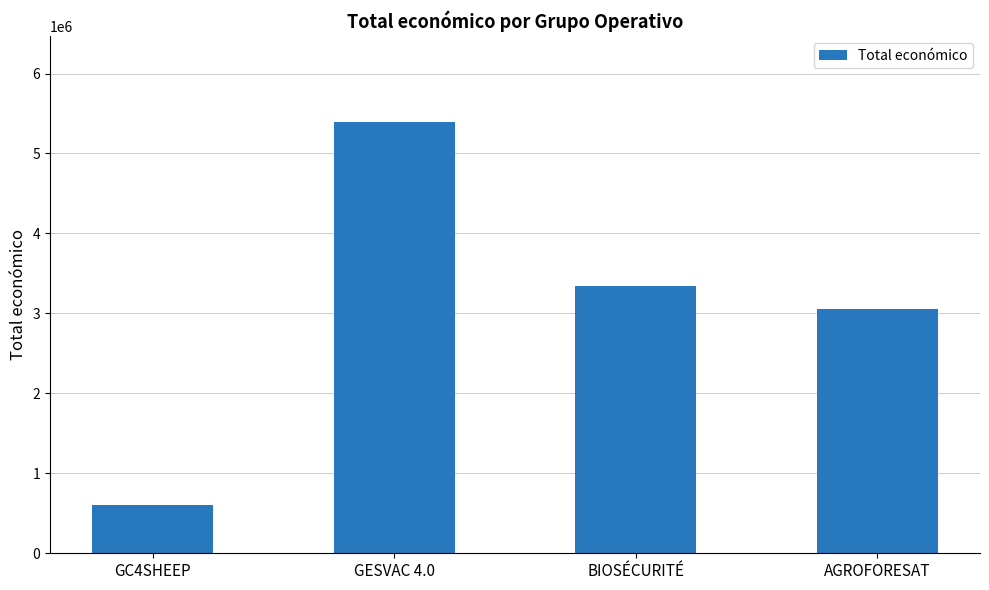

What is the value of the 4th bar from the left?

3051573